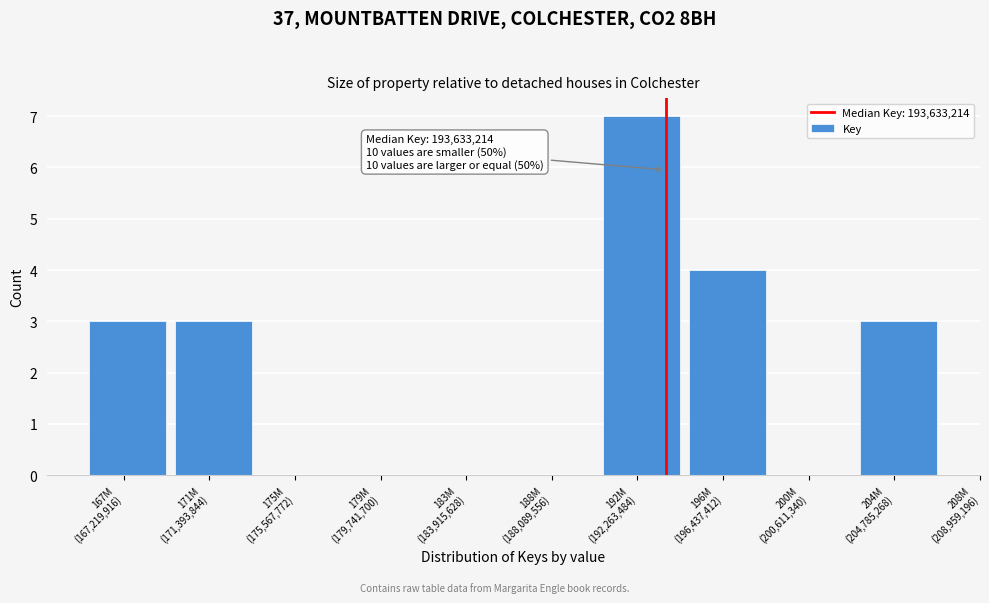

What is the maximum value shown in the chart?

7